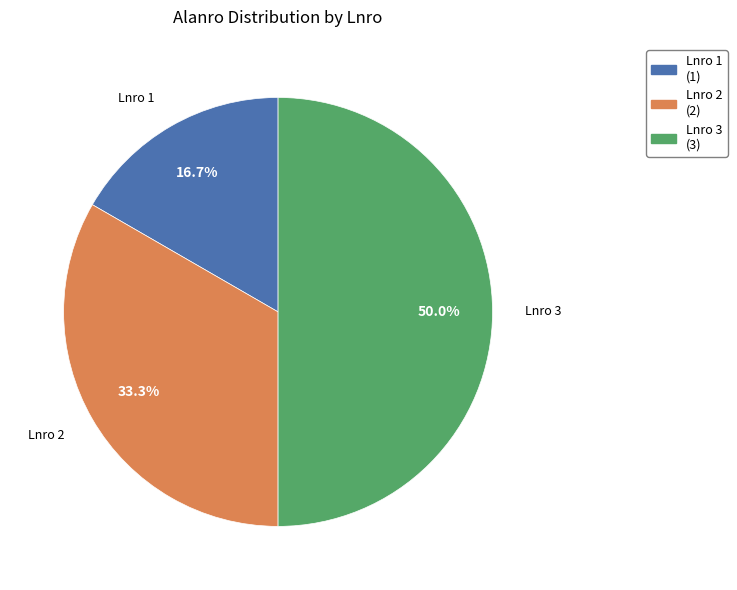

What is the smallest slice in the pie chart?

Porfyriitti-iskos (Lnro 1)